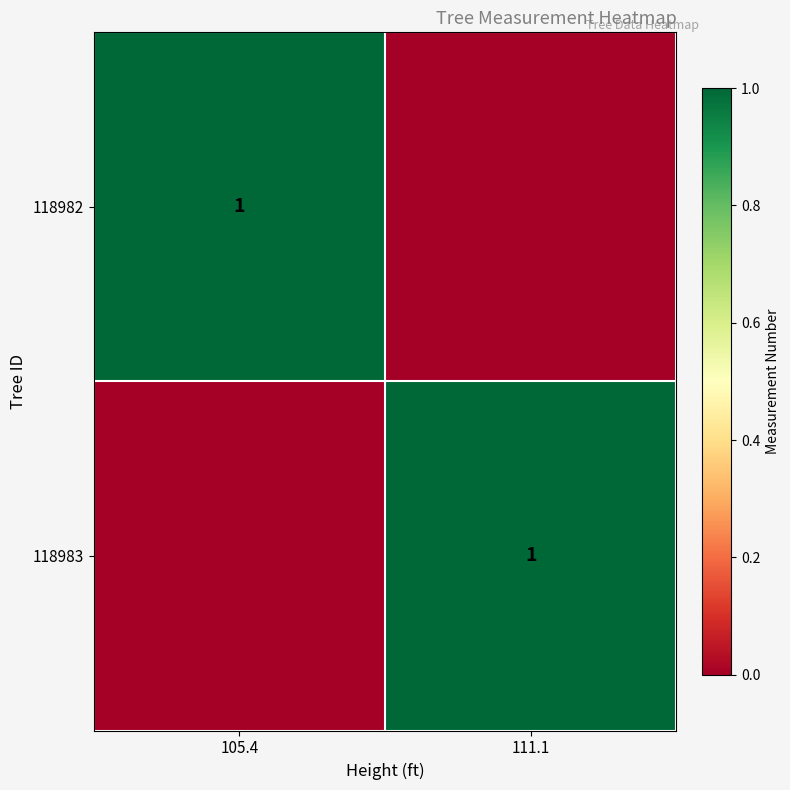

How many series are shown in this chart?

2